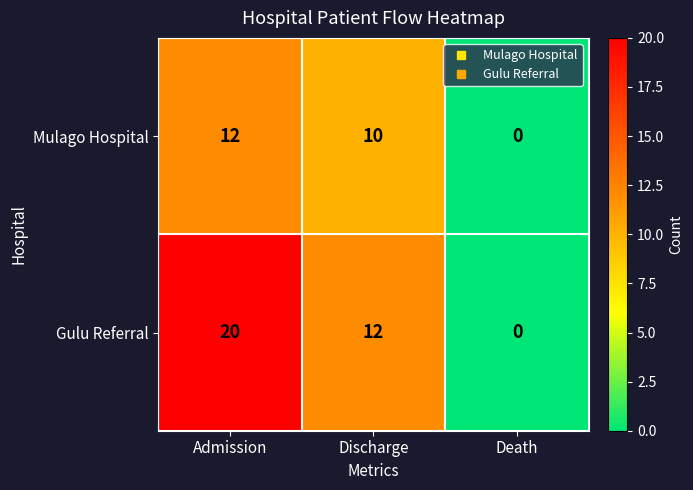

Which series has the widest spread of values?

Gulu Referral